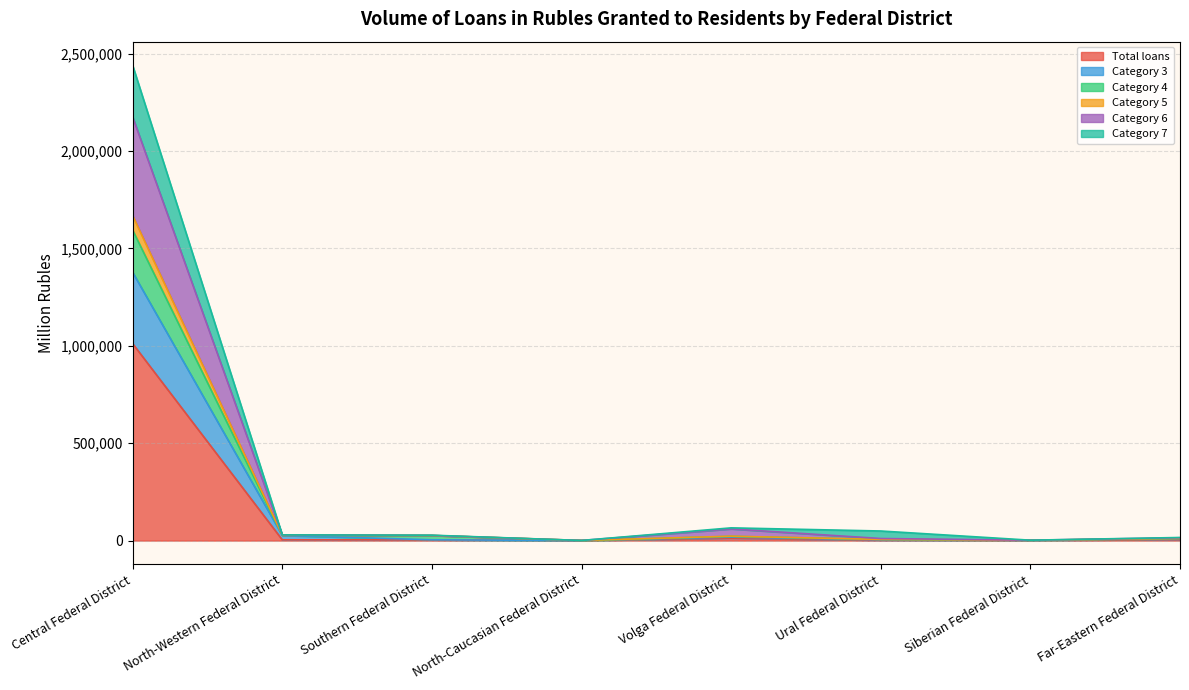

Which label corresponds to the largest value in the chart?

Central Federal District